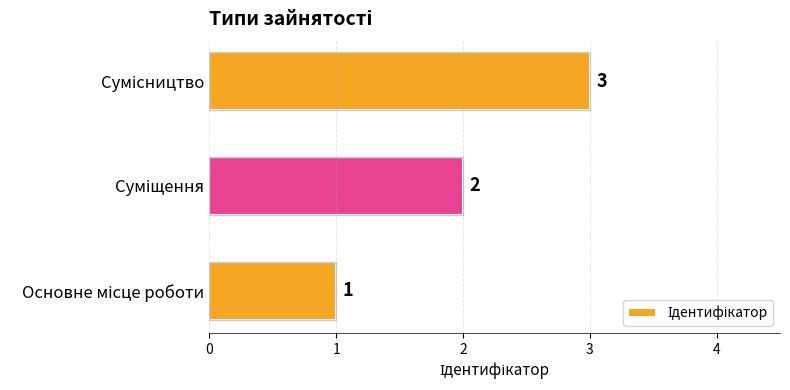

What is the maximum value shown in the chart?

3